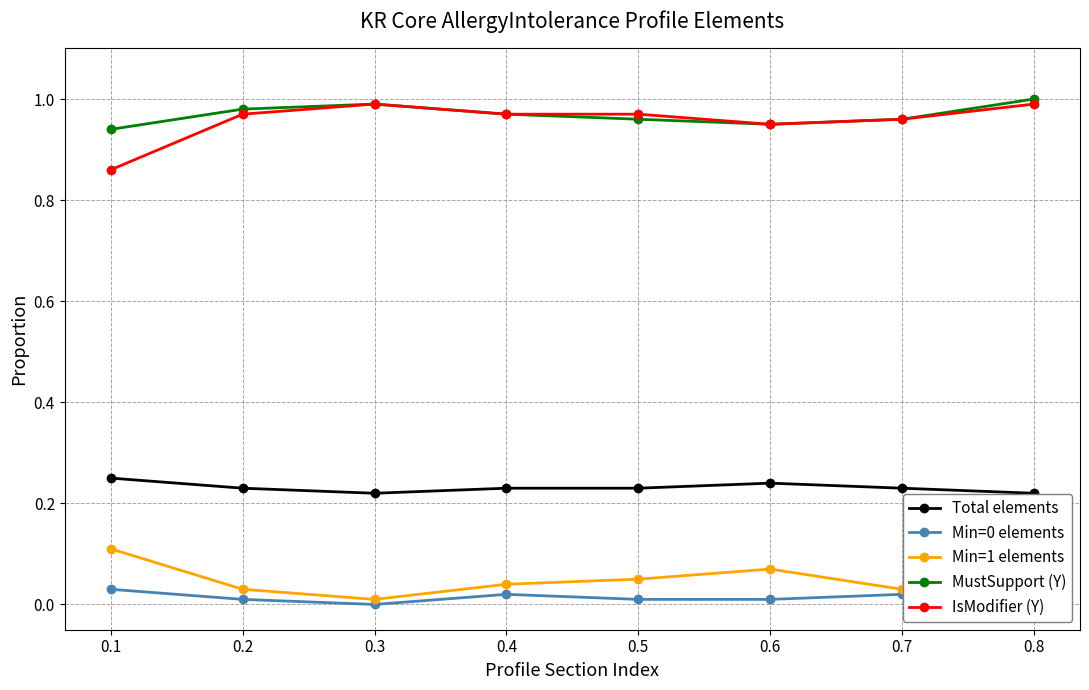

Reading left to right, transcribe all the data shown in this chart.

Total elements: 0.2	0.2	0.2	0.2	0.2	0.2	0.2	0.2
Min=0 elements: 0.0	0.0	0.0	0.0	0.0	0.0	0.0	0.0
Min=1 elements: 0.1	0.0	0.0	0.0	0.1	0.1	0.0	0.0
MustSupport (Y): 0.9	1.0	1.0	1.0	1.0	0.9	1.0	1.0
IsModifier (Y): 0.9	1.0	1.0	1.0	1.0	0.9	1.0	1.0